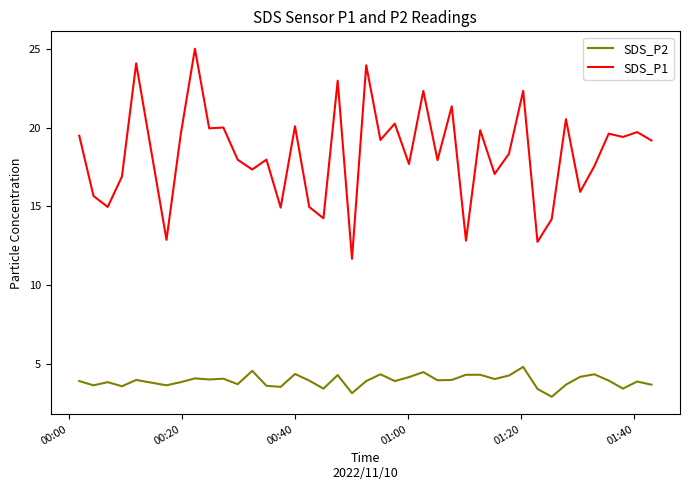

What is the sum of all SDS_P1 values?

733.1